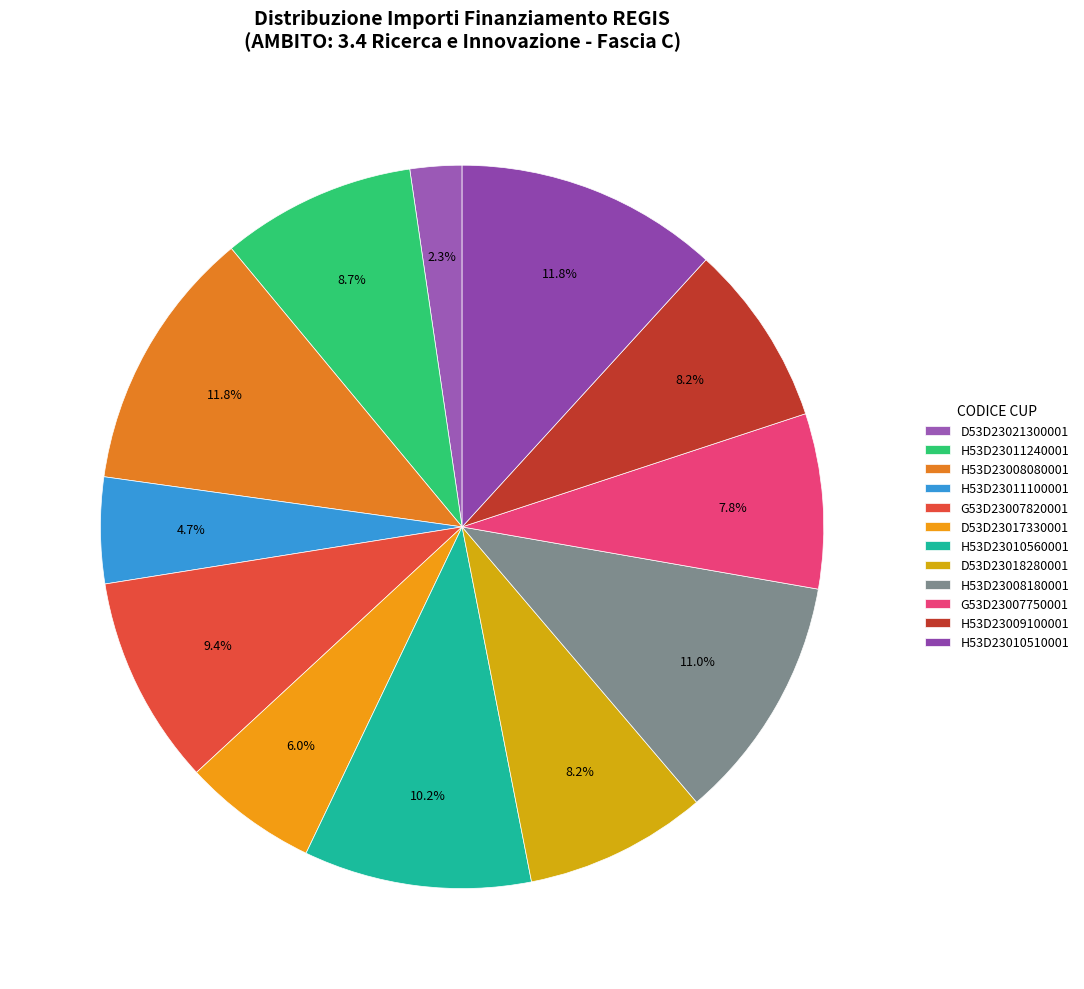

How many slices are in this pie chart?

12